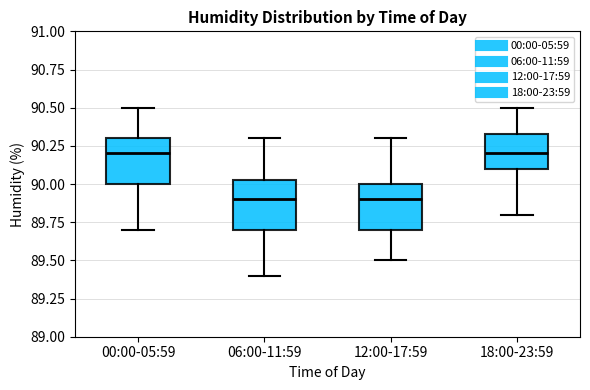

Reading left to right, transcribe this box plot: for each box, give where its median line is, the range the box spans, and where its two whiskers end, as read against the y-axis. The values are not printed on the chart, so give them approximately, as read against the axis.

00:00-05:59: median 90.20, box 90.00 to 90.30, whiskers 89.70 to 90.50
06:00-11:59: median 89.90, box 89.70 to 90.05, whiskers 89.40 to 90.30
12:00-17:59: median 89.90, box 89.70 to 90.00, whiskers 89.50 to 90.30
18:00-23:59: median 90.20, box 90.10 to 90.35, whiskers 89.80 to 90.50